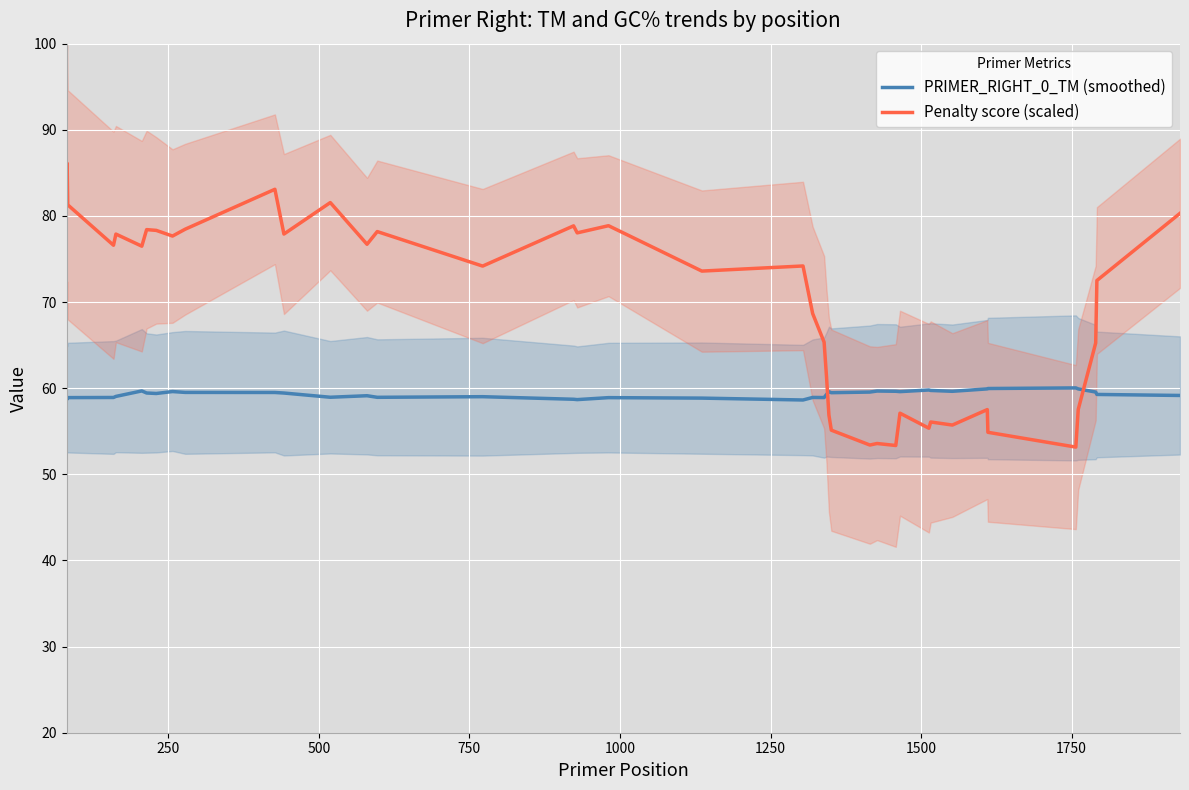

After their last crossing, which series has the higher values: Penalty score (scaled) or PRIMER_RIGHT_0_TM (smoothed)?

Penalty score (scaled)